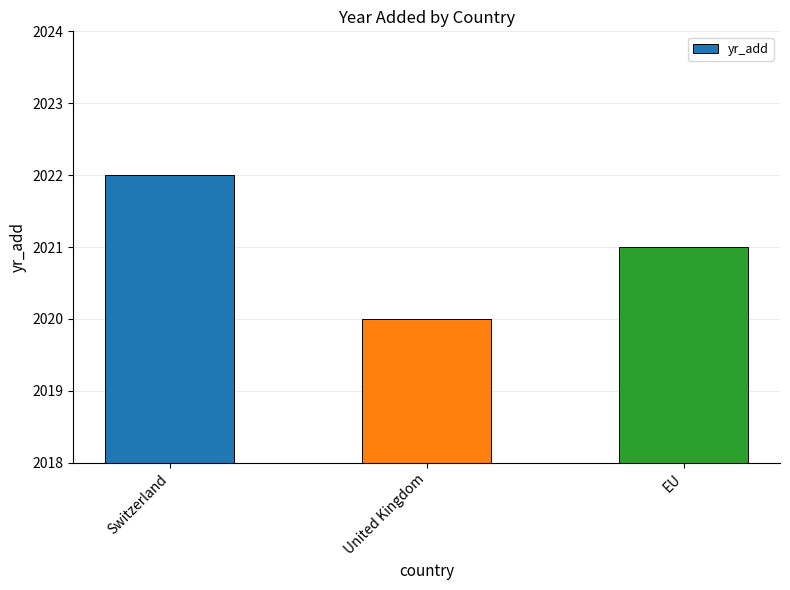

How many distinct data groups are displayed?

1